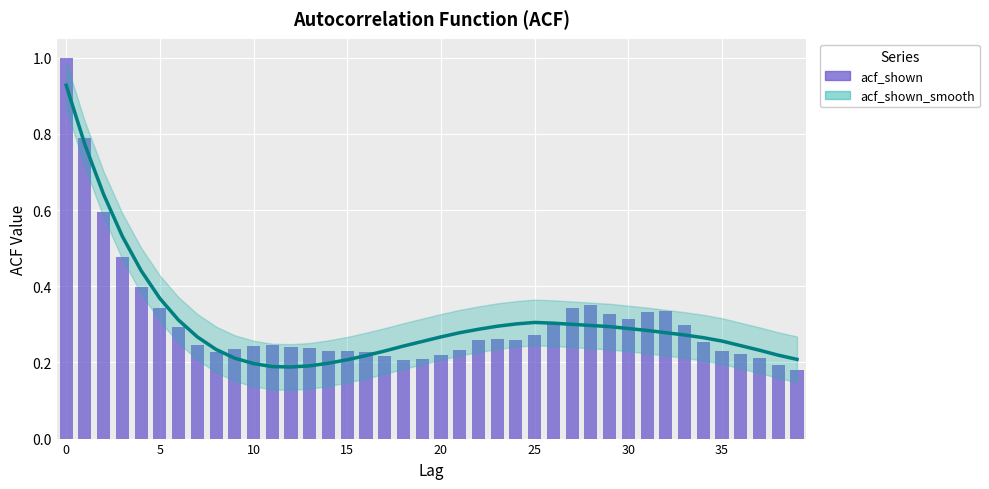

What is the difference between the maximum and minimum values in the acf_shown_smooth series?

0.7